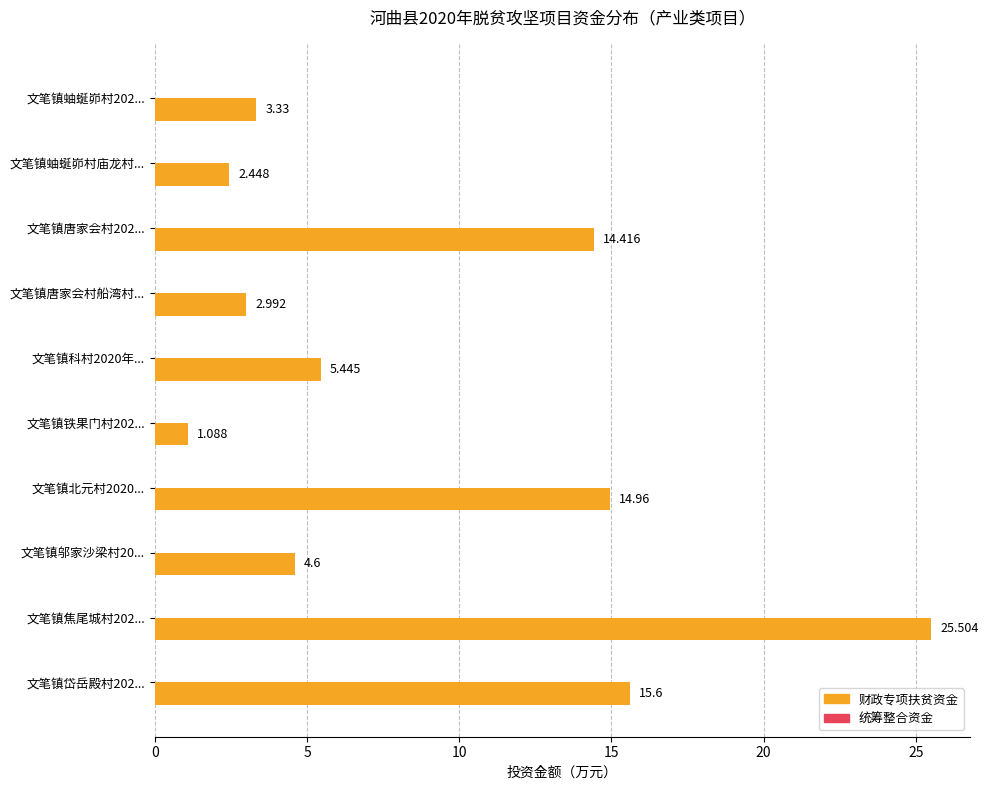

Are the bars horizontal?

Yes